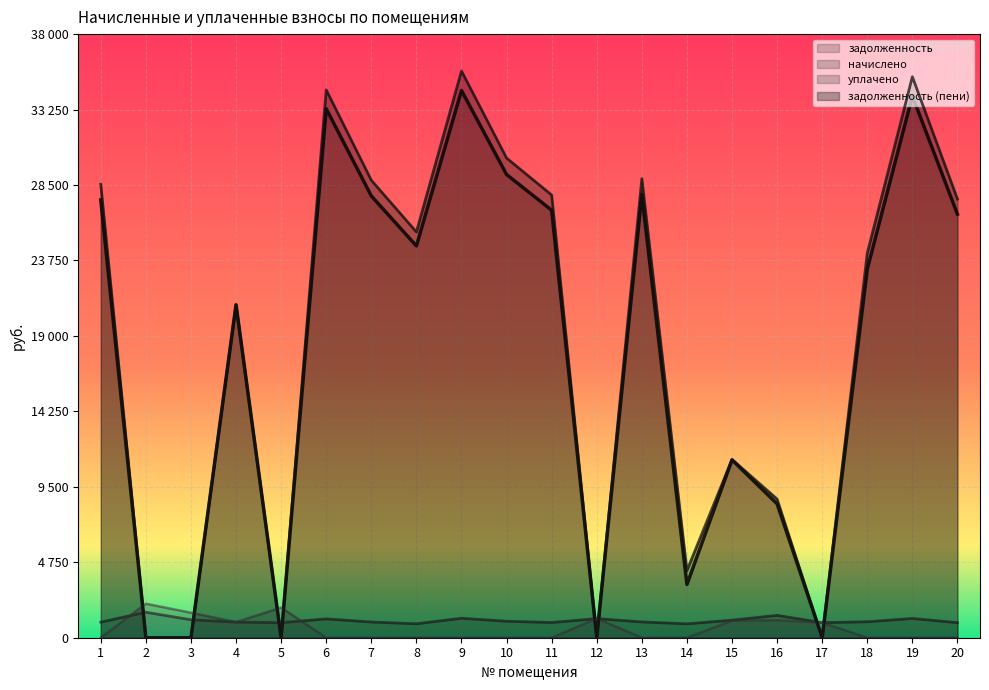

List the series in order of their peak value, highest first.

задолженность (пени), задолженность, уплачено, начислено